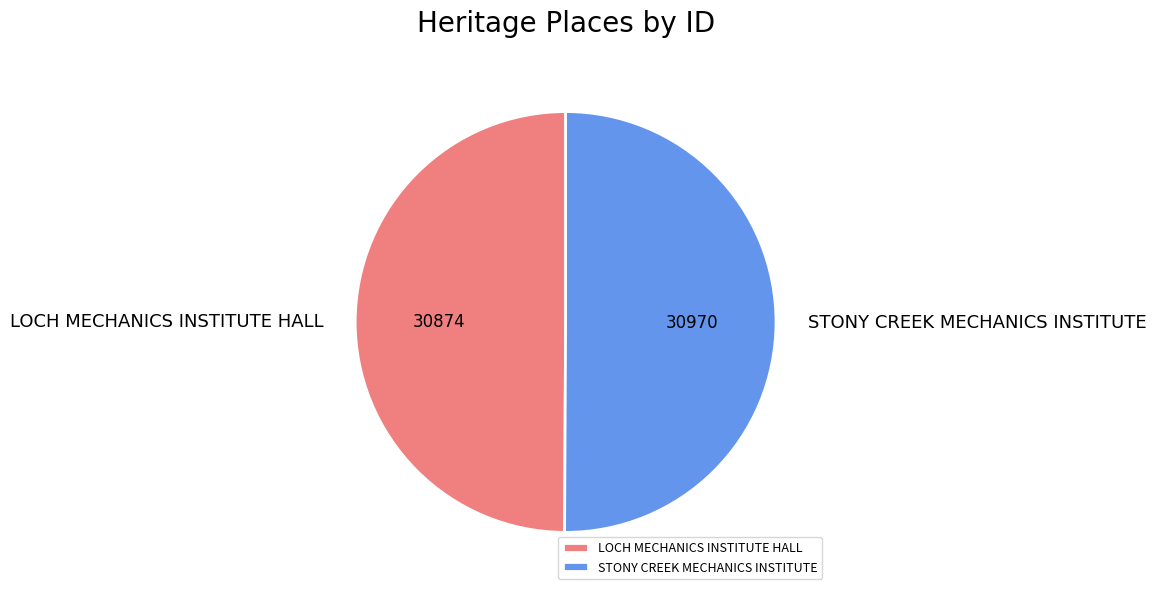

Approximately how many times larger is the value at LOCH MECHANICS INSTITUTE HALL compared to STONY CREEK MECHANICS INSTITUTE?

1.0